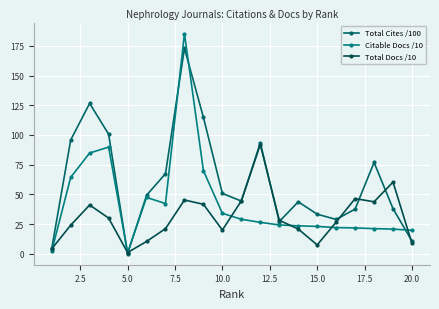

How many values in the Total Docs /10 series are below 28?

10